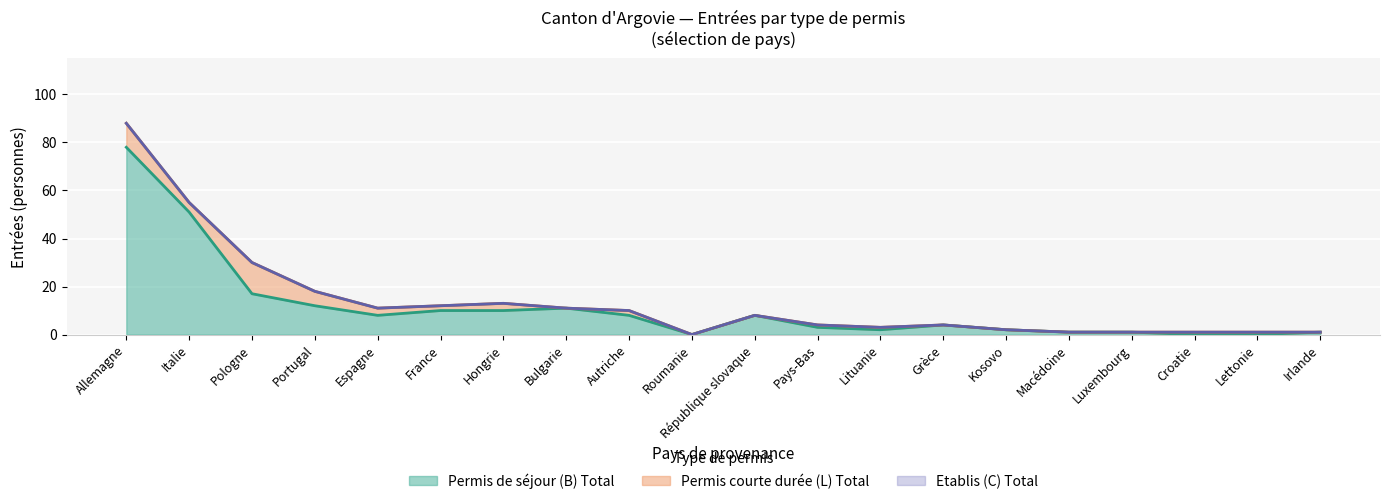

The Etablis (C) Total series shows 0 at Macédoine. True or false?

True